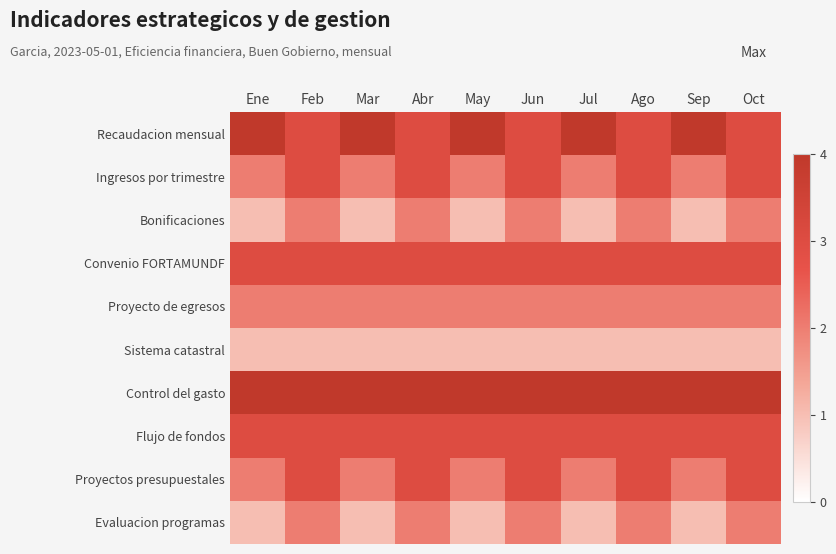

Reading left to right, what are all the values shown in this chart?

Recaudacion mensual: Ene=4	Feb=3	Mar=4	Abr=3	May=4	Jun=3	Jul=4	Ago=3	Sep=4	Oct=3
Ingresos por trimestre: Ene=2	Feb=3	Mar=2	Abr=3	May=2	Jun=3	Jul=2	Ago=3	Sep=2	Oct=3
Bonificaciones: Ene=1	Feb=2	Mar=1	Abr=2	May=1	Jun=2	Jul=1	Ago=2	Sep=1	Oct=2
Convenio FORTAMUNDF: Ene=3	Feb=3	Mar=3	Abr=3	May=3	Jun=3	Jul=3	Ago=3	Sep=3	Oct=3
Proyecto de egresos: Ene=2	Feb=2	Mar=2	Abr=2	May=2	Jun=2	Jul=2	Ago=2	Sep=2	Oct=2
Sistema catastral: Ene=1	Feb=1	Mar=1	Abr=1	May=1	Jun=1	Jul=1	Ago=1	Sep=1	Oct=1
Control del gasto: Ene=4	Feb=4	Mar=4	Abr=4	May=4	Jun=4	Jul=4	Ago=4	Sep=4	Oct=4
Flujo de fondos: Ene=3	Feb=3	Mar=3	Abr=3	May=3	Jun=3	Jul=3	Ago=3	Sep=3	Oct=3
Proyectos presupuestales: Ene=2	Feb=3	Mar=2	Abr=3	May=2	Jun=3	Jul=2	Ago=3	Sep=2	Oct=3
Evaluacion programas: Ene=1	Feb=2	Mar=1	Abr=2	May=1	Jun=2	Jul=1	Ago=2	Sep=1	Oct=2